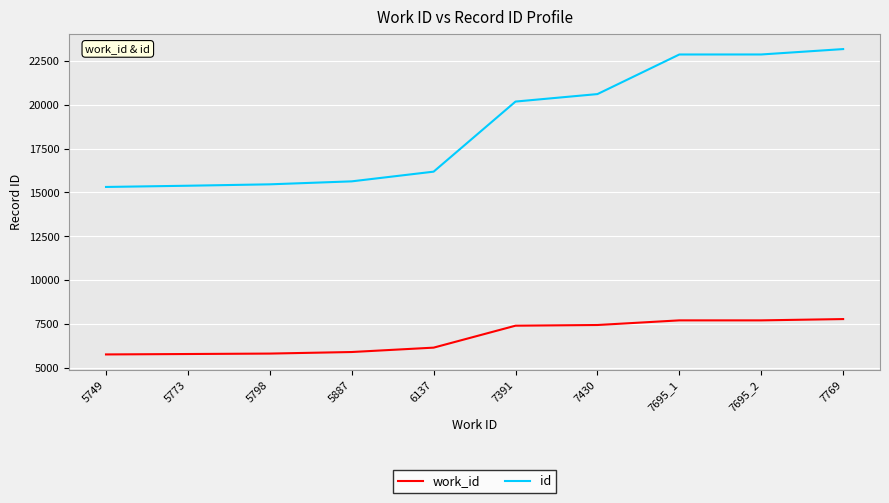

Count the number of categories in the chart.

10